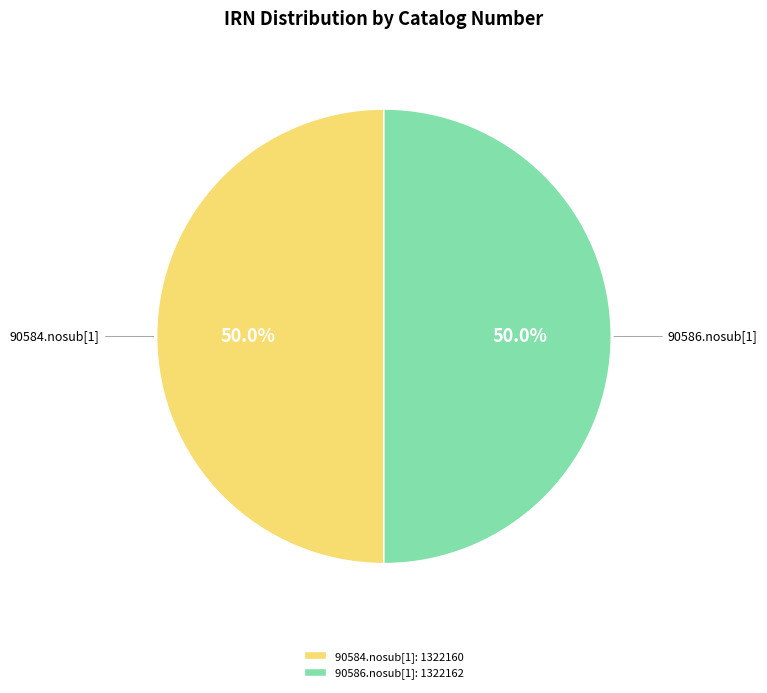

Approximately how many times larger is the value at 90586.nosub[1] compared to 90584.nosub[1]?

1.0